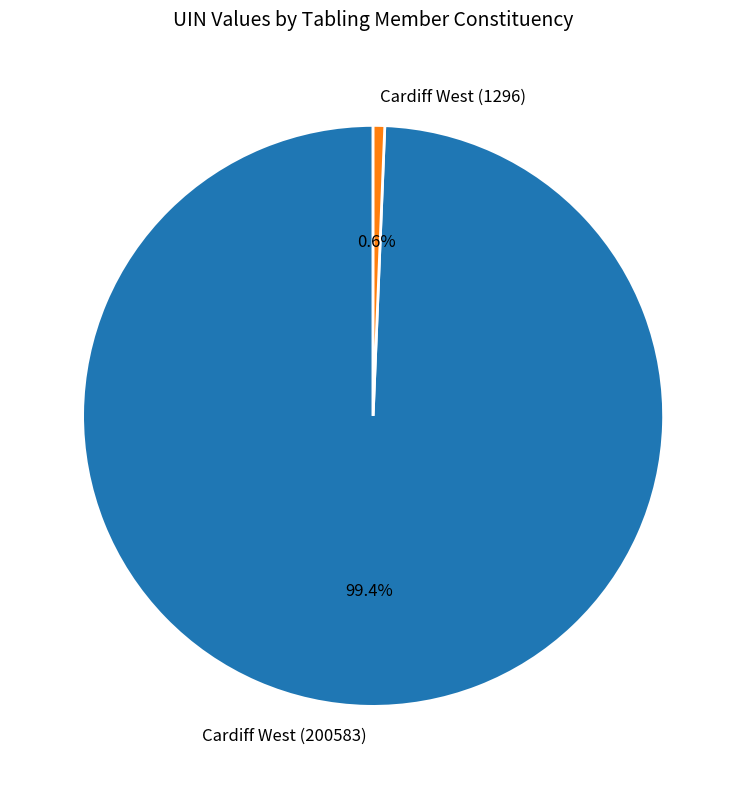

What is the majority slice?

Cardiff West (200583)